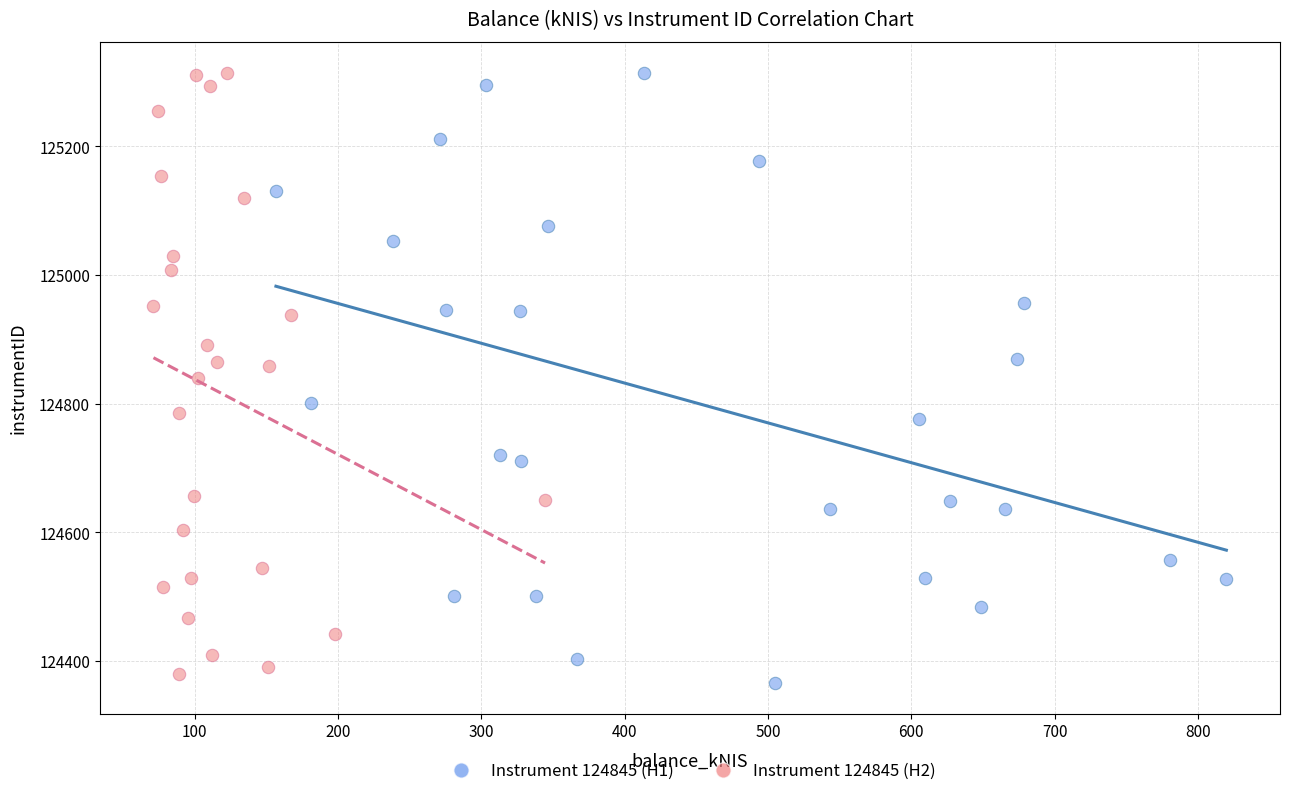

Which series has the largest Y range (max minus min)?

Instrument 124845 (H1)